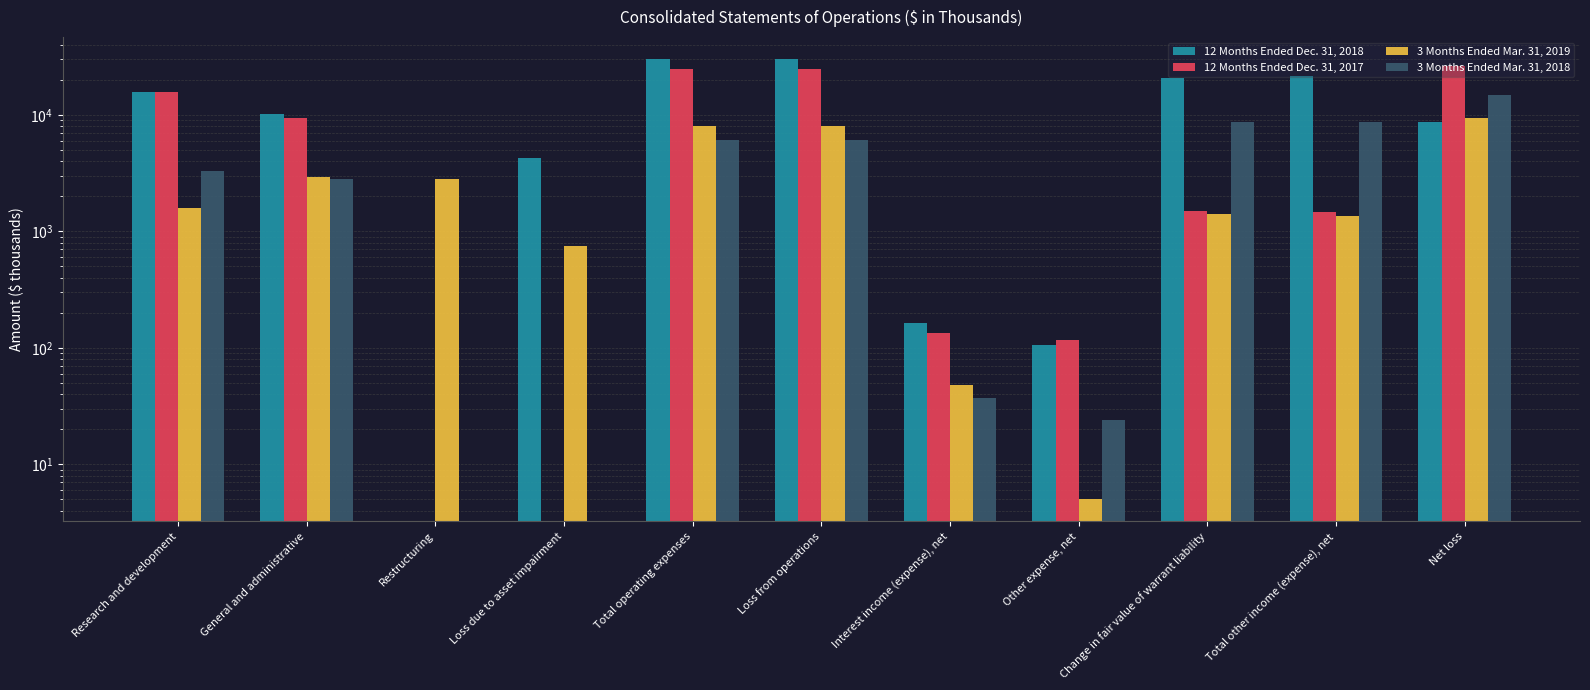

What is the difference between the highest and lowest values at Total other income (expense), net?

20101